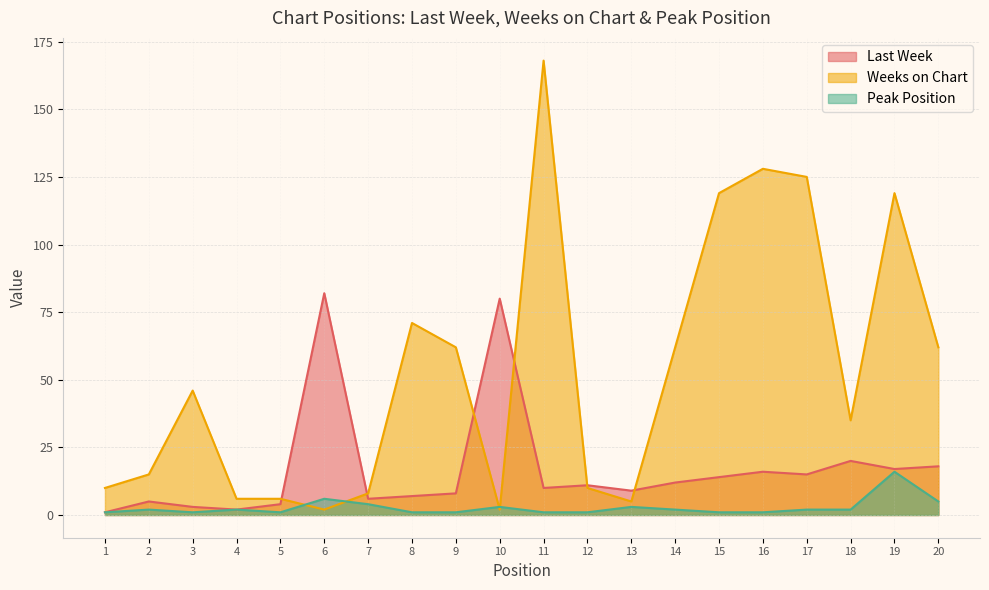

What is the lowest value of the Last Week series?

1